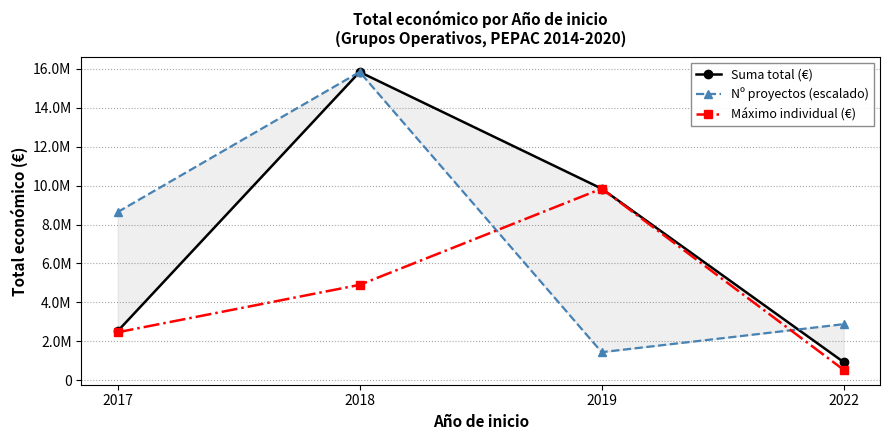

List the labels in order of Máximo individual (€) value, smallest first.

2022, 2017, 2018, 2019